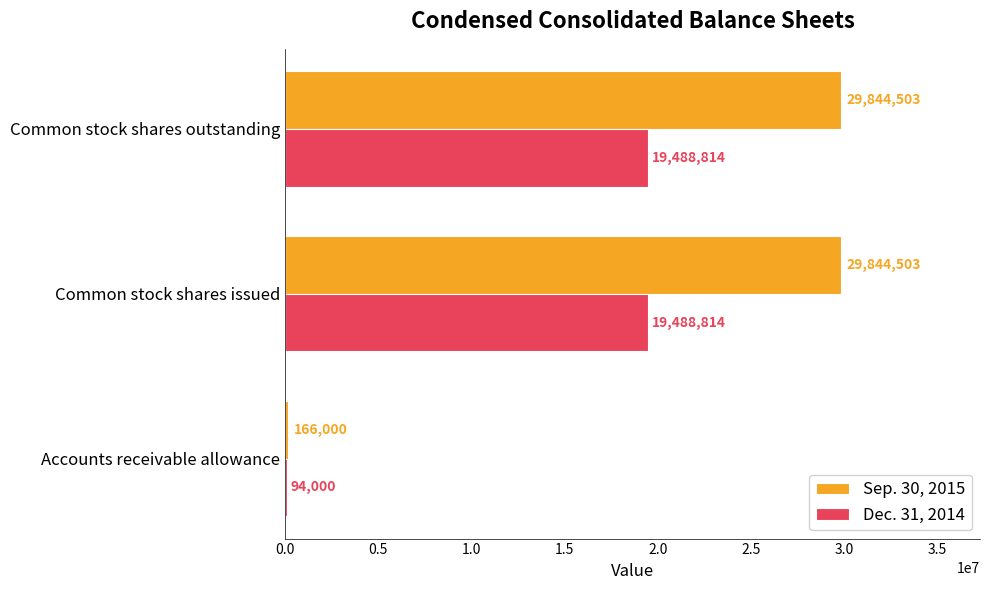

The value of Dec. 31, 2014 at Common stock shares outstanding is 19488814. True or false?

True